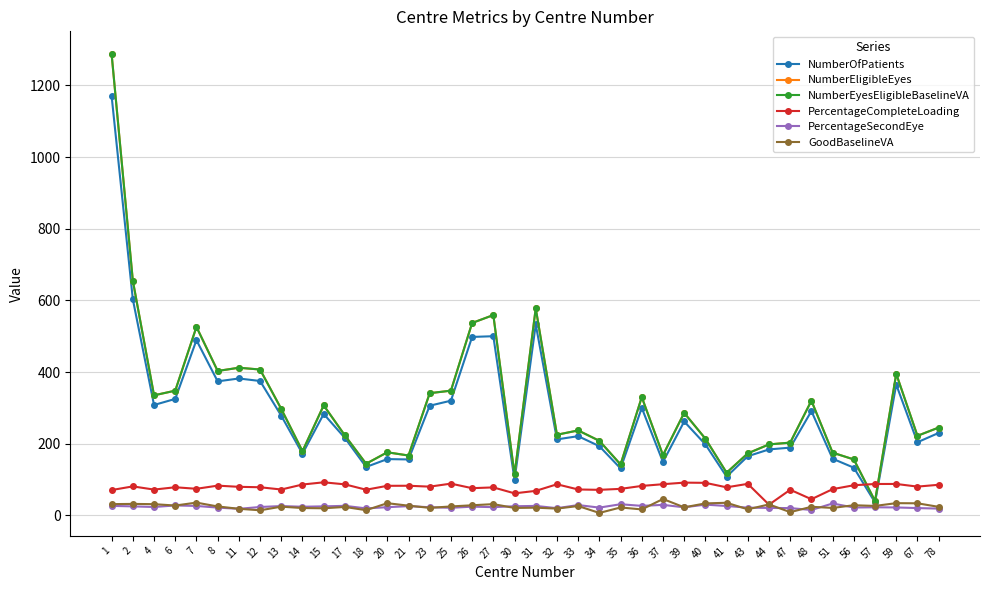

What is the approximate value of NumberEyesEligibleBaselineVA at 32?

225.0